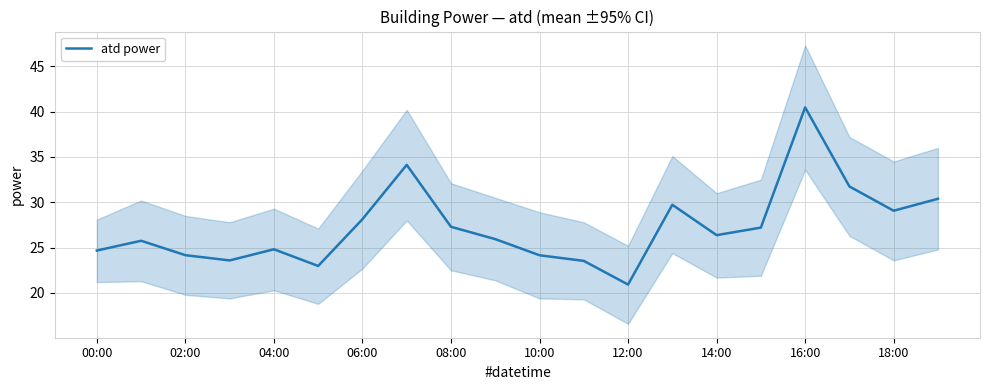

What is the label of the 20th point from the right?

00:00